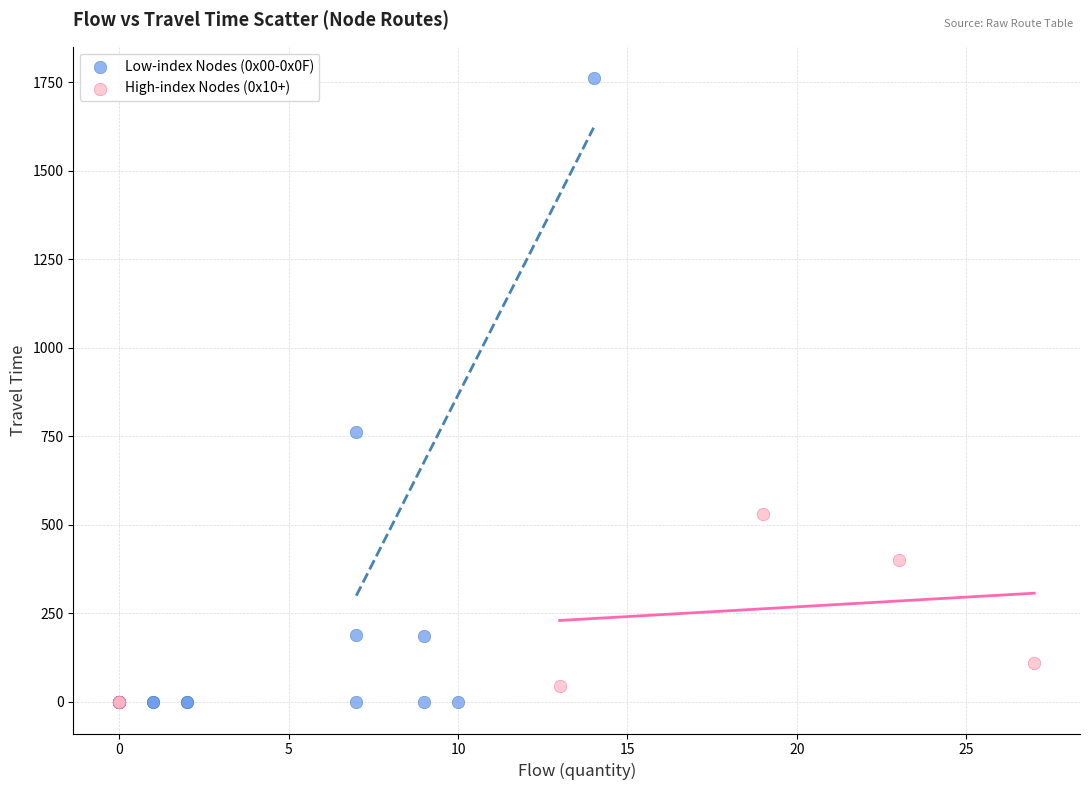

Which series contains the highest Y value?

Low-index Nodes (0x00-0x0F)